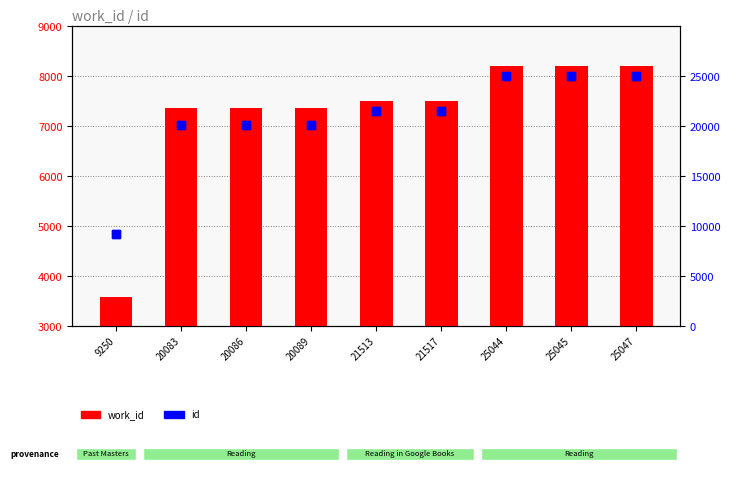

What is the smallest value displayed?

3572